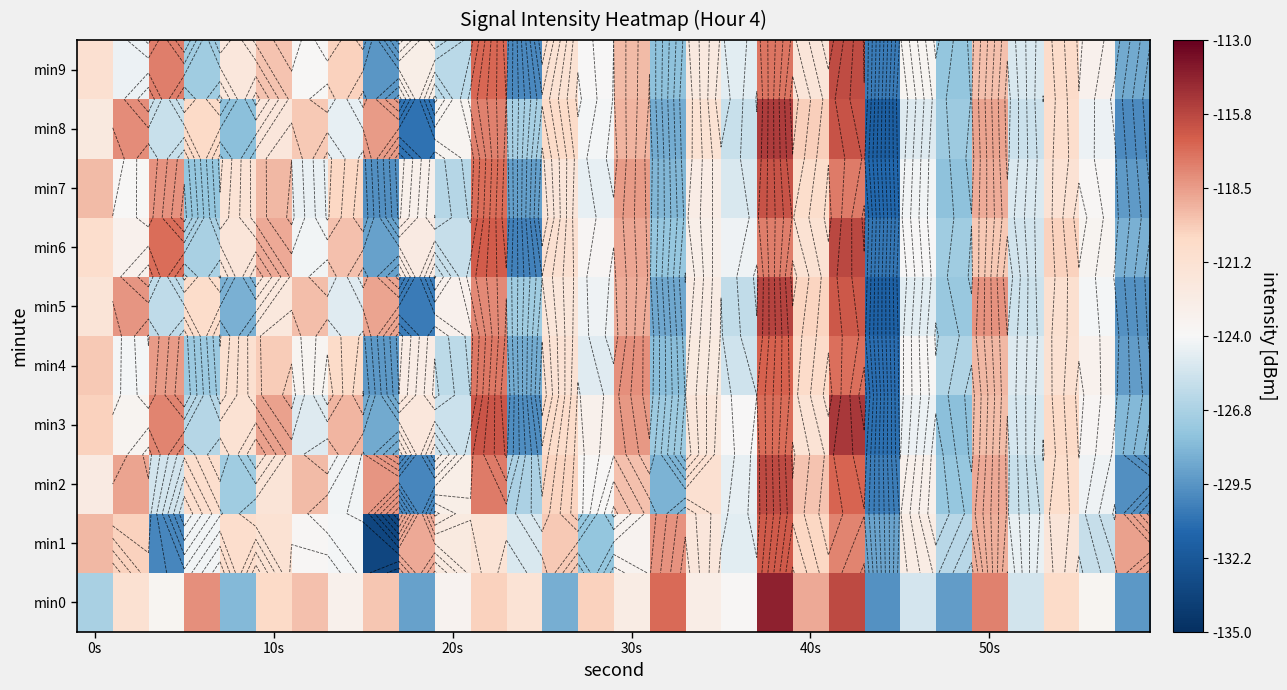

At which category is the sum across all series the highest?

19